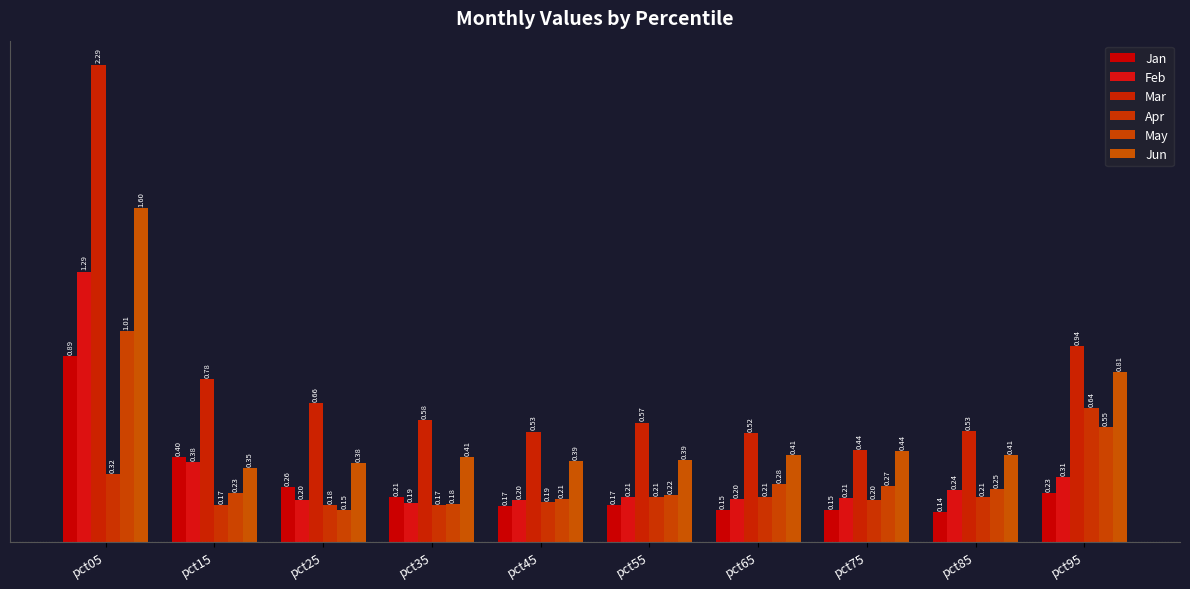

Which series has the largest total across all categories?

Mar